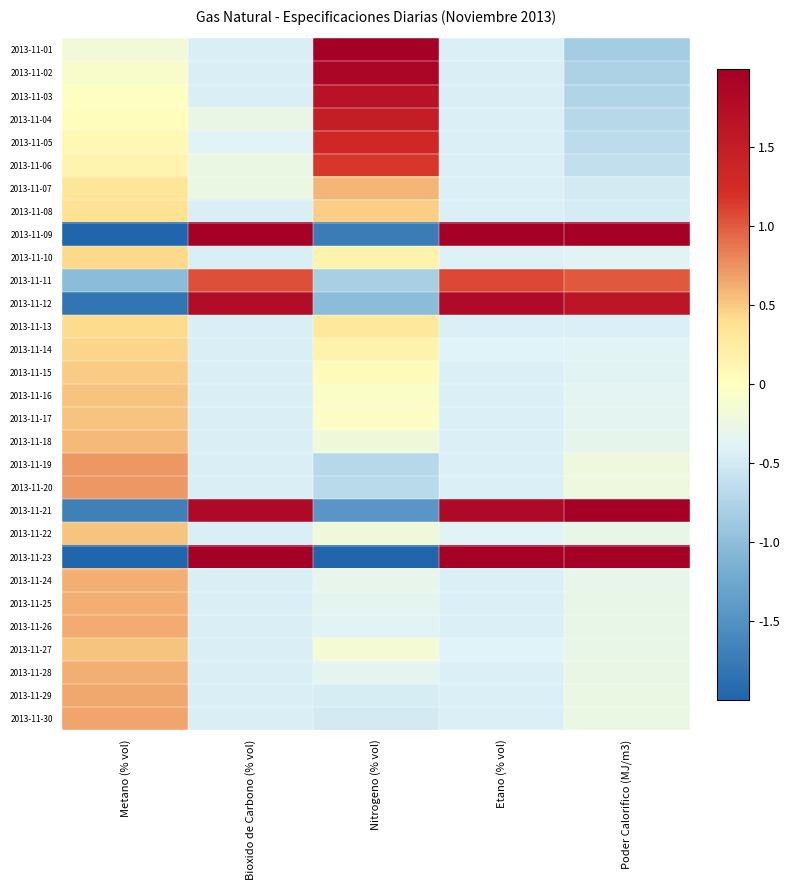

Which series has the largest range (max minus min)?

2013-11-23